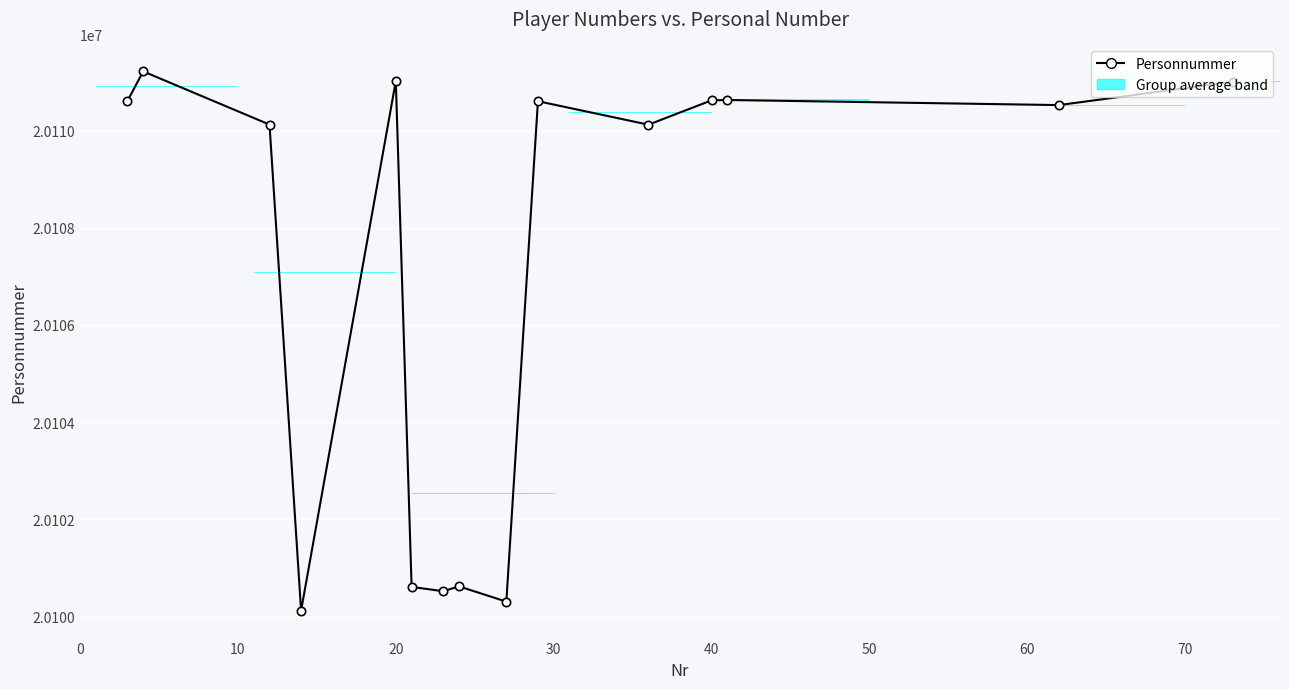

True or false: the data shows 8527505 at 30.

False